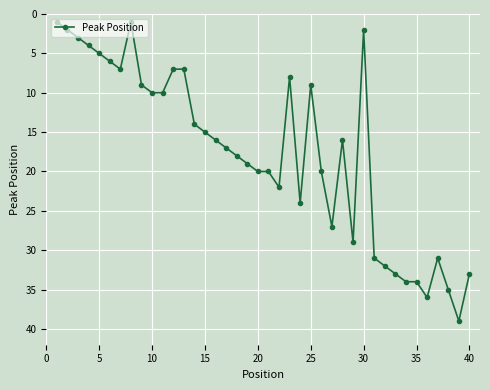

What is the difference between the second highest and second lowest values?

35